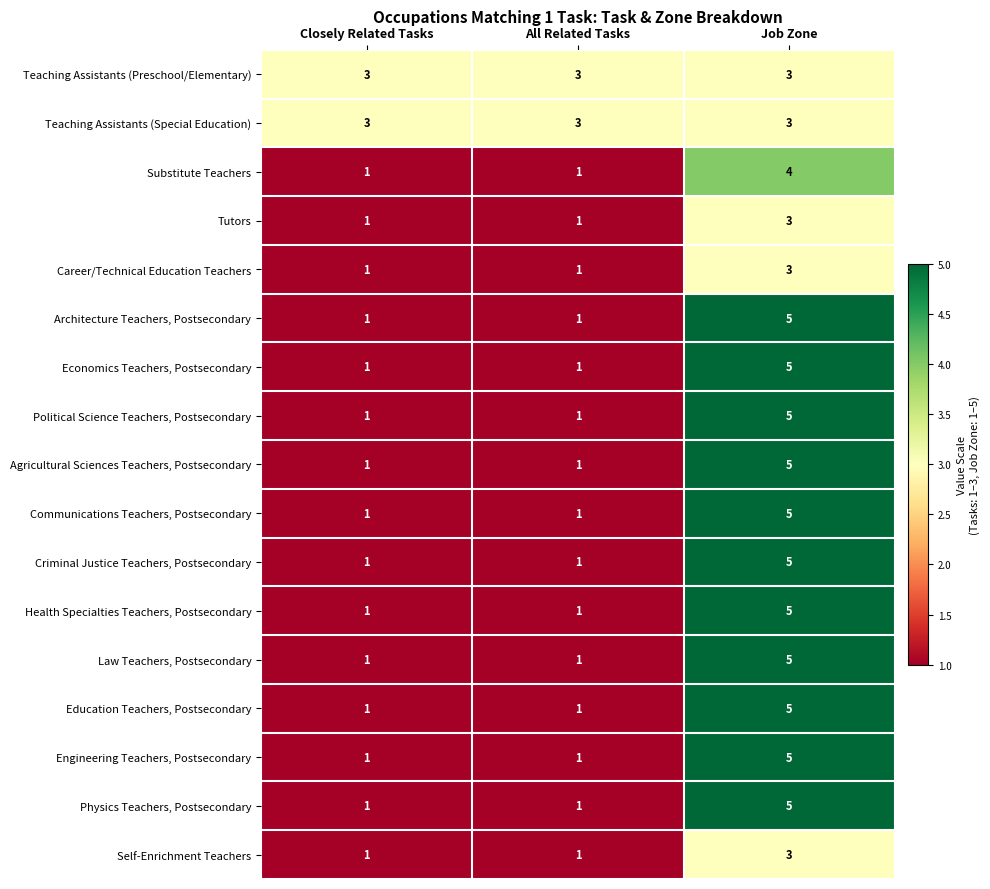

At how many categories does at least one series exceed 1?

3